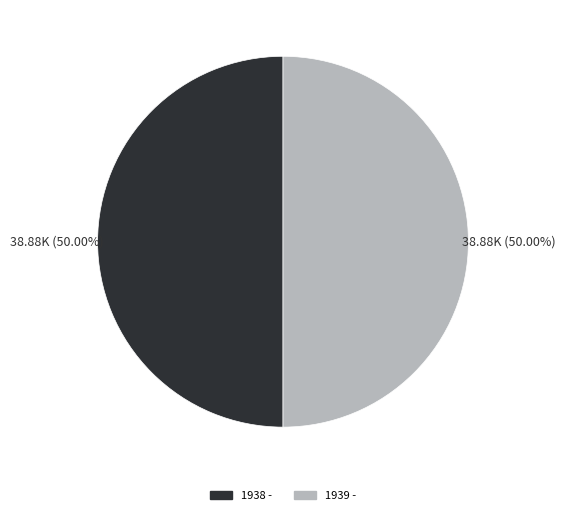

The 1939 - slice represents 50% of the pie. True or false?

True